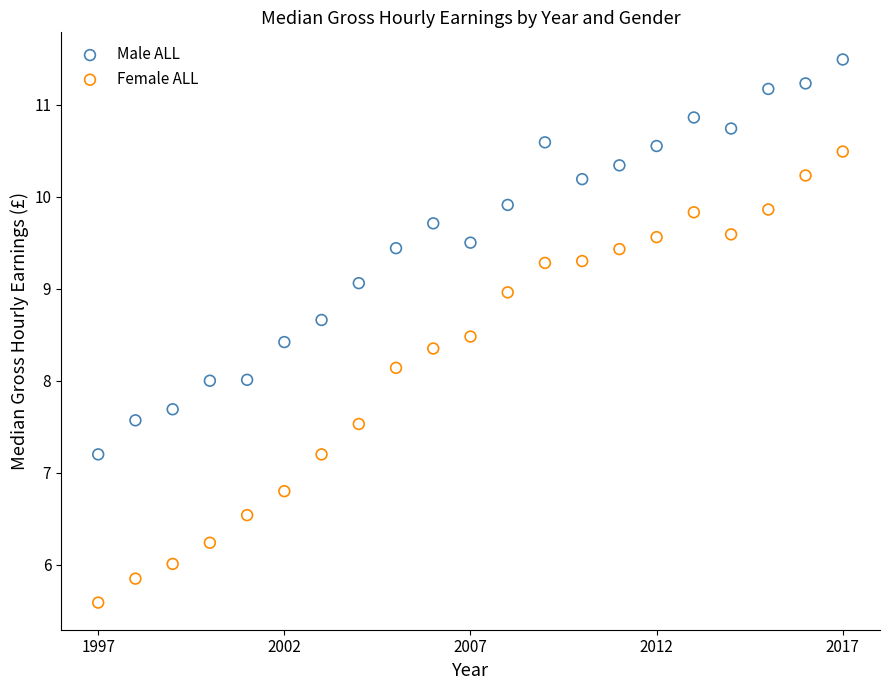

Across all data points, what is the range of X values (max minus min)?

20.0